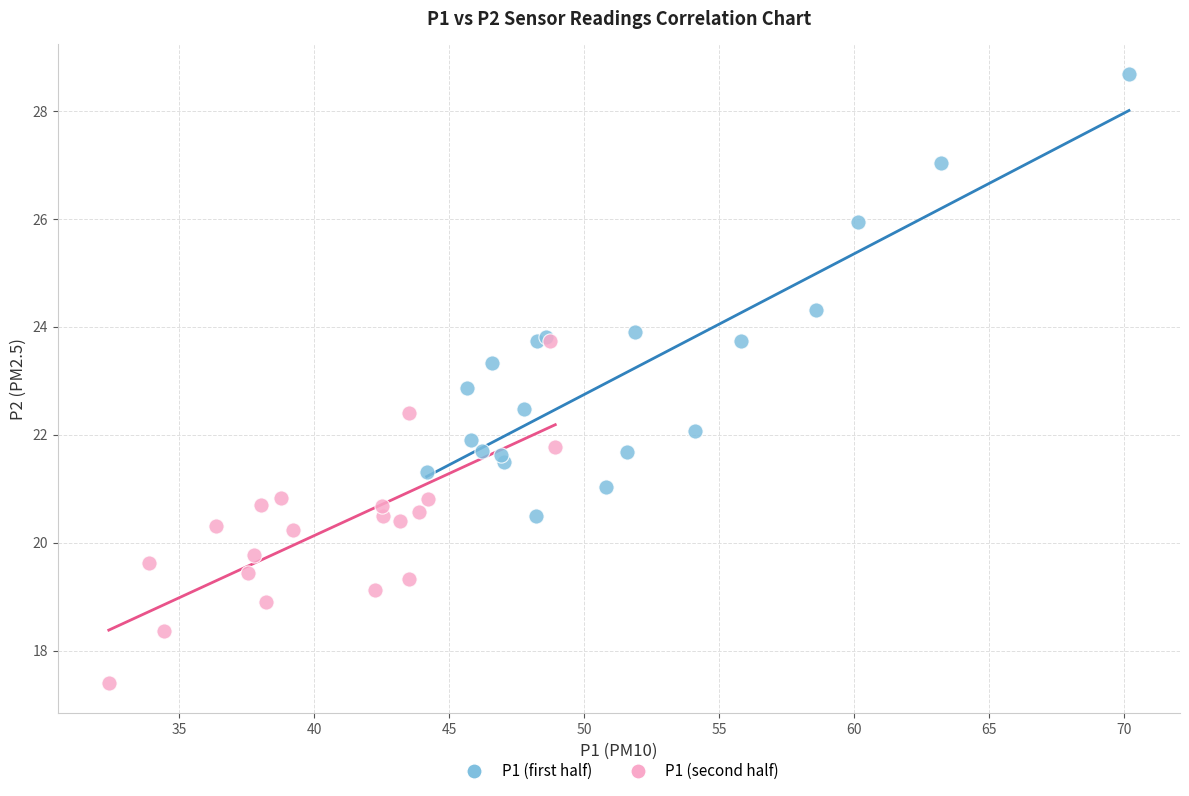

What are all the series names shown in the legend?

P1 (first half), P1 (second half)